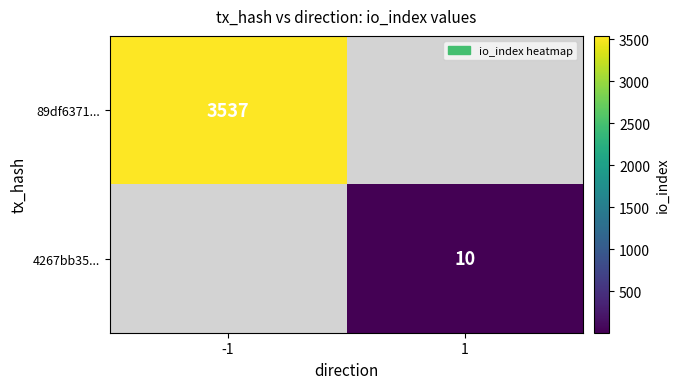

The 89df6371... series shows 1024 at -1. True or false?

False